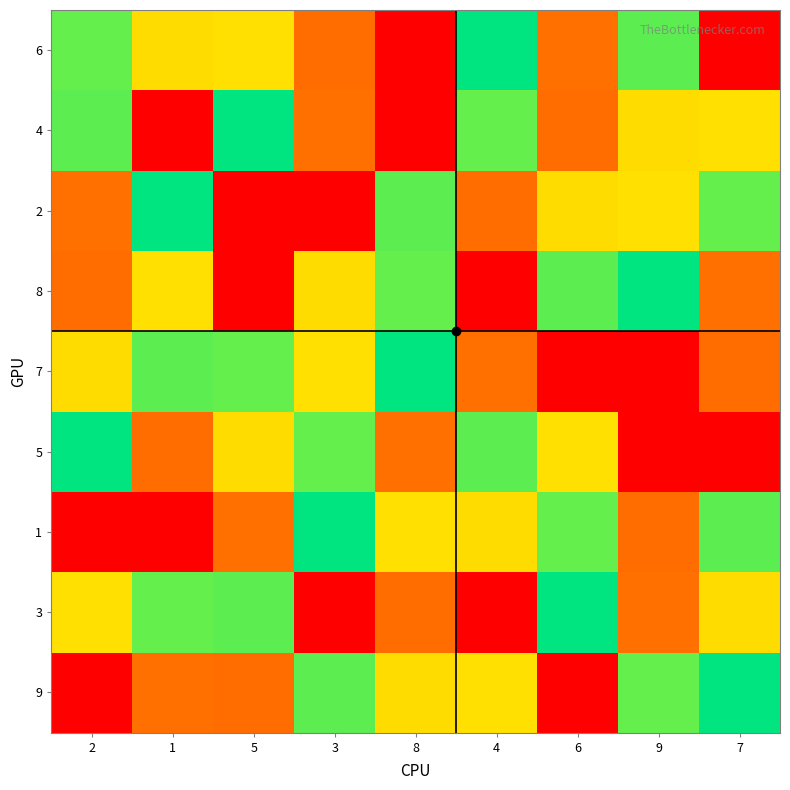

What is the spread (max minus min) of values at 6?

8